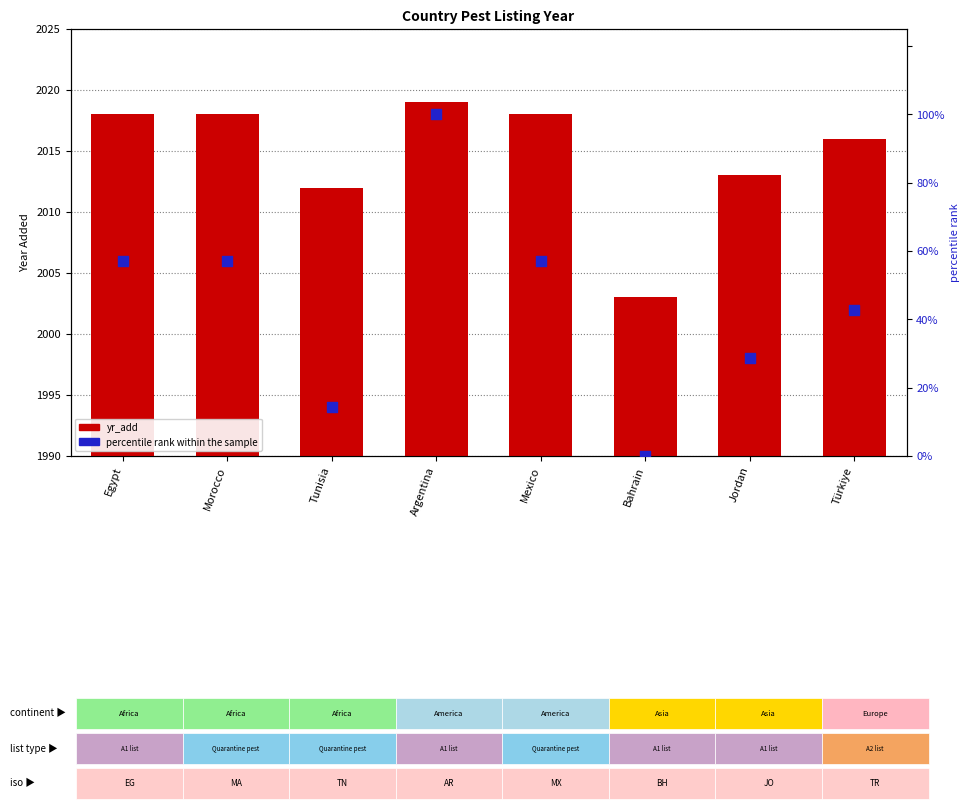

Which series reaches the minimum Y coordinate?

percentile rank within the sample